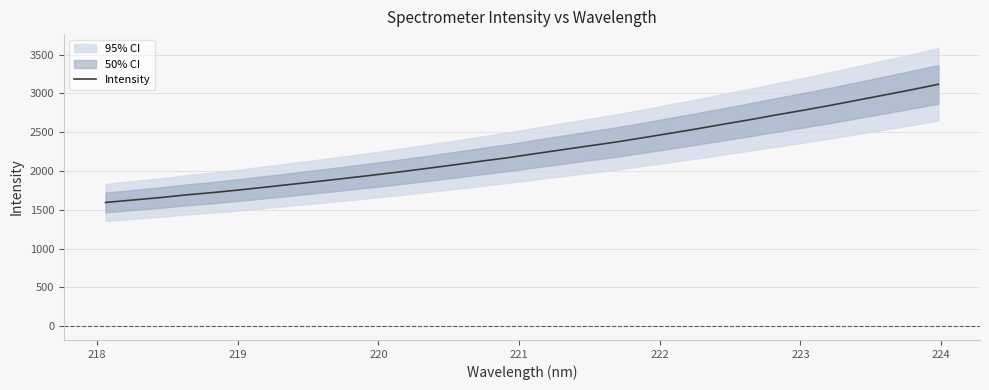

What is the highest value of the Intensity series?

3118.1